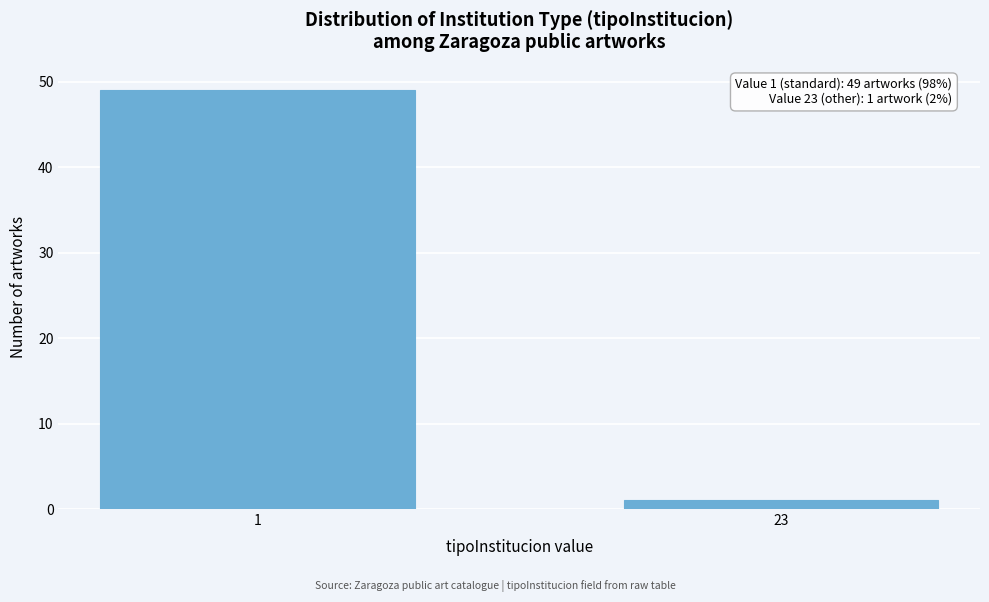

Reading left to right, list all the values displayed in this chart.

1=49	23=1